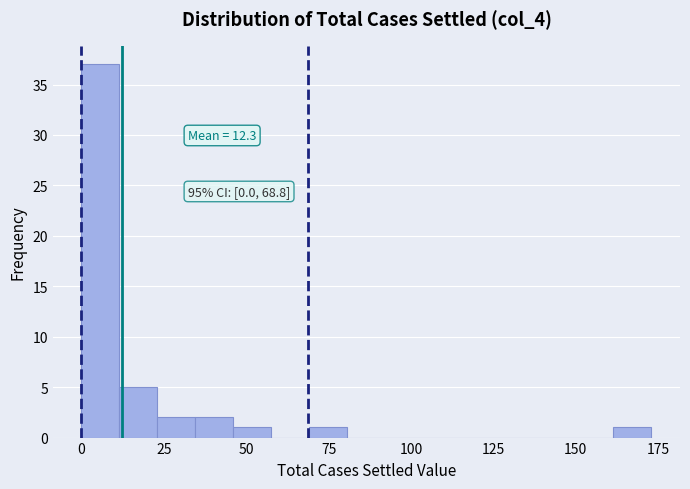

Read against the x-axis, roughly where is the centre of the tallest bar?

5